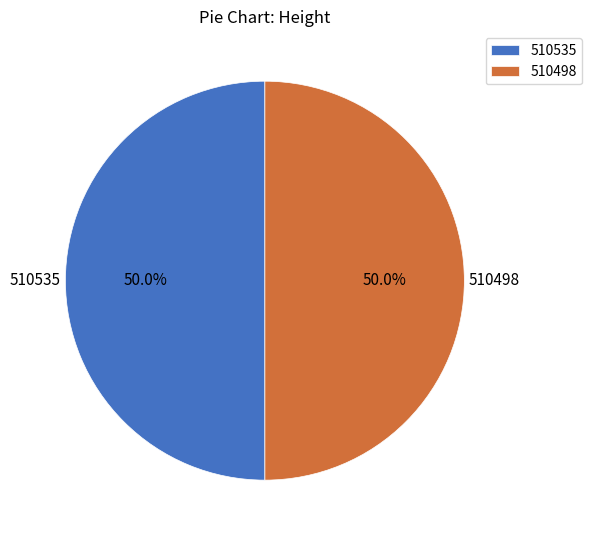

What percentage is the 510498 slice, to the nearest percent?

50%